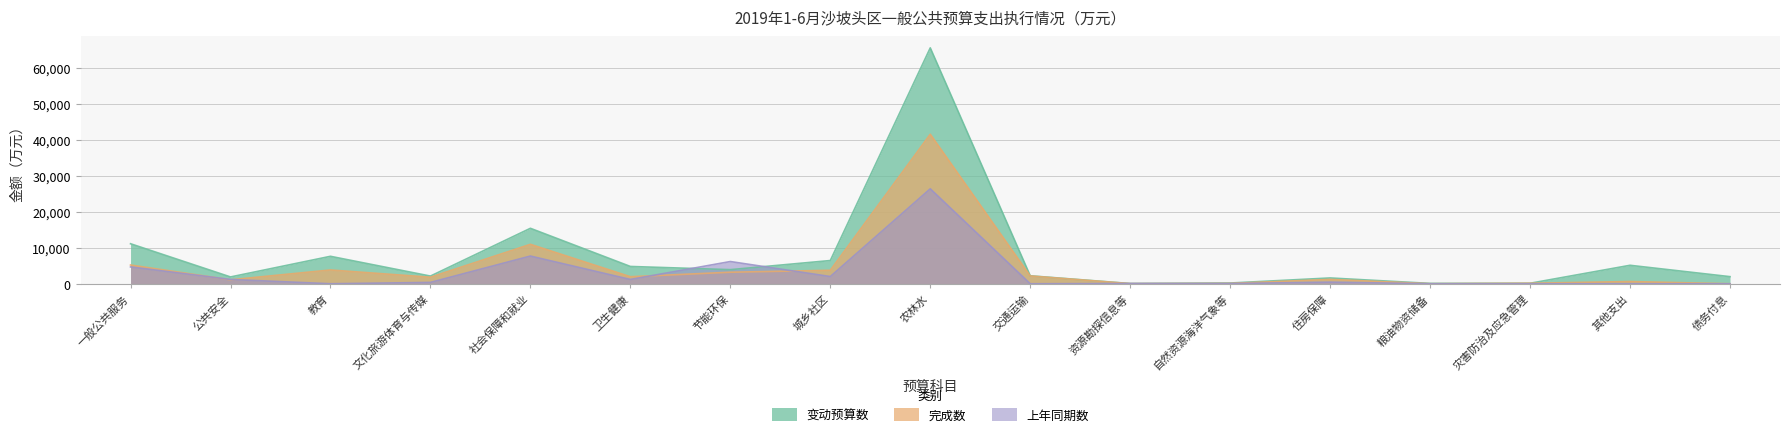

List the series in order of their peak value, highest first.

变动预算数, 完成数, 上年同期数